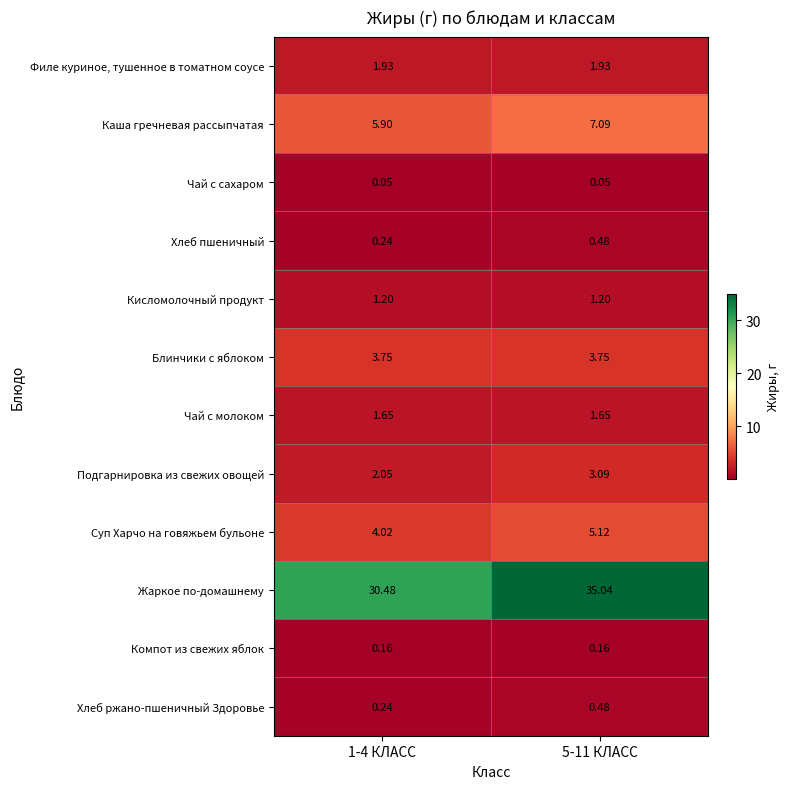

Which series has the largest range (max minus min)?

Жаркое по-домашнему